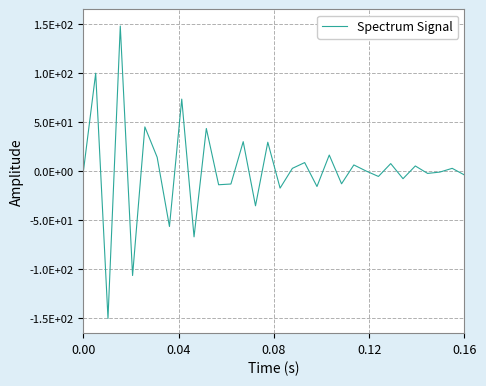

Does the chart display data point markers on the line(s)?

No